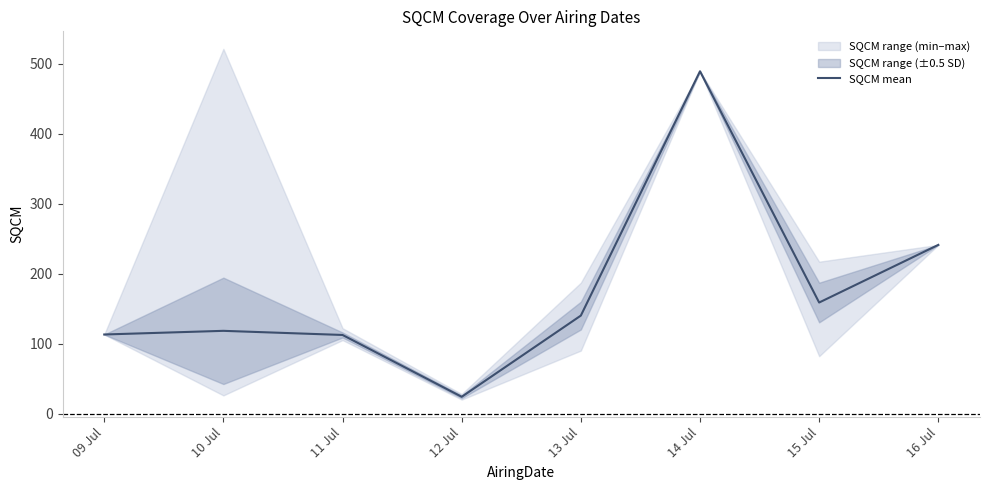

Between 11 Jul and 13 Jul, which is larger?

13 Jul